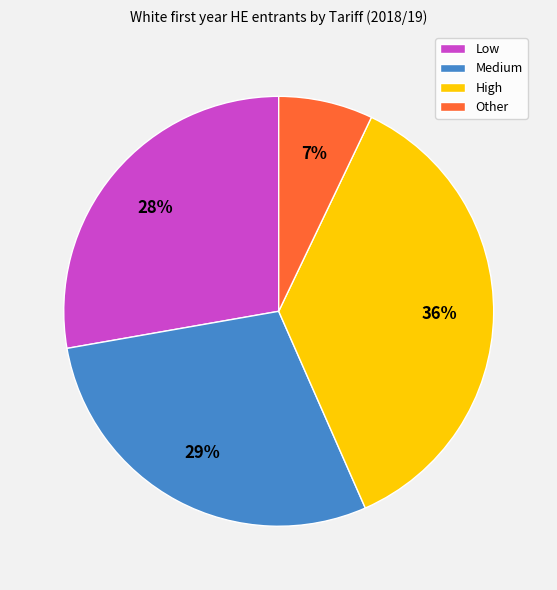

To the nearest percent, what is the average slice percentage?

25%